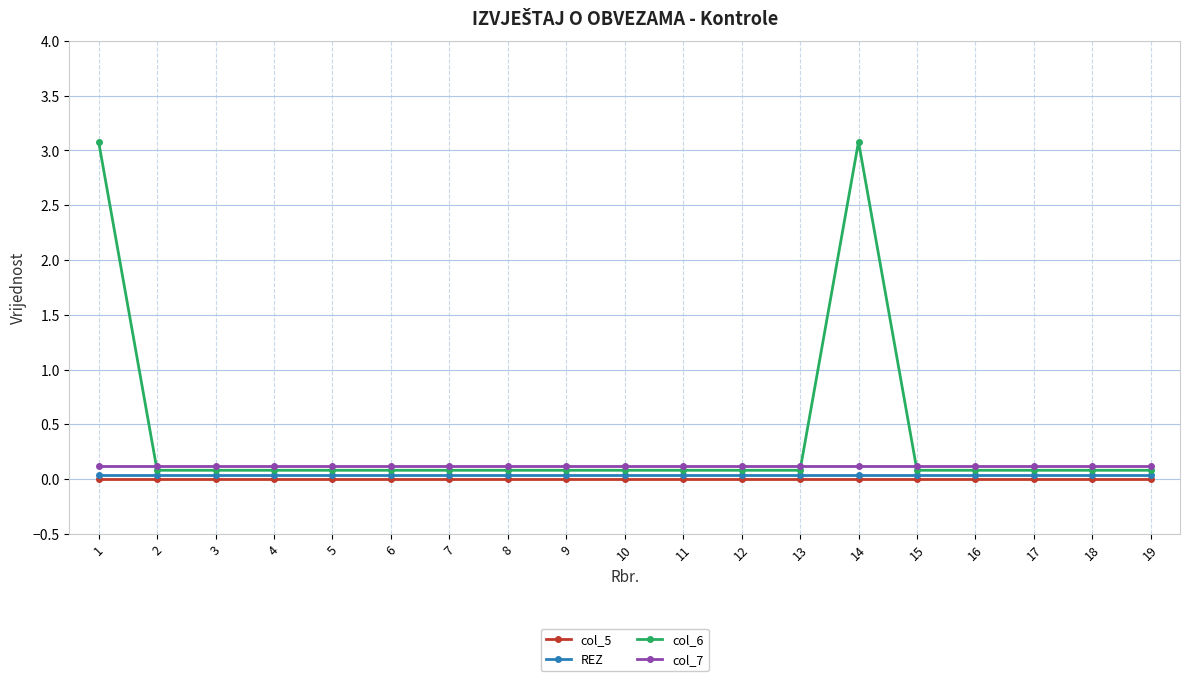

Between 7 and 11, which is larger?

7